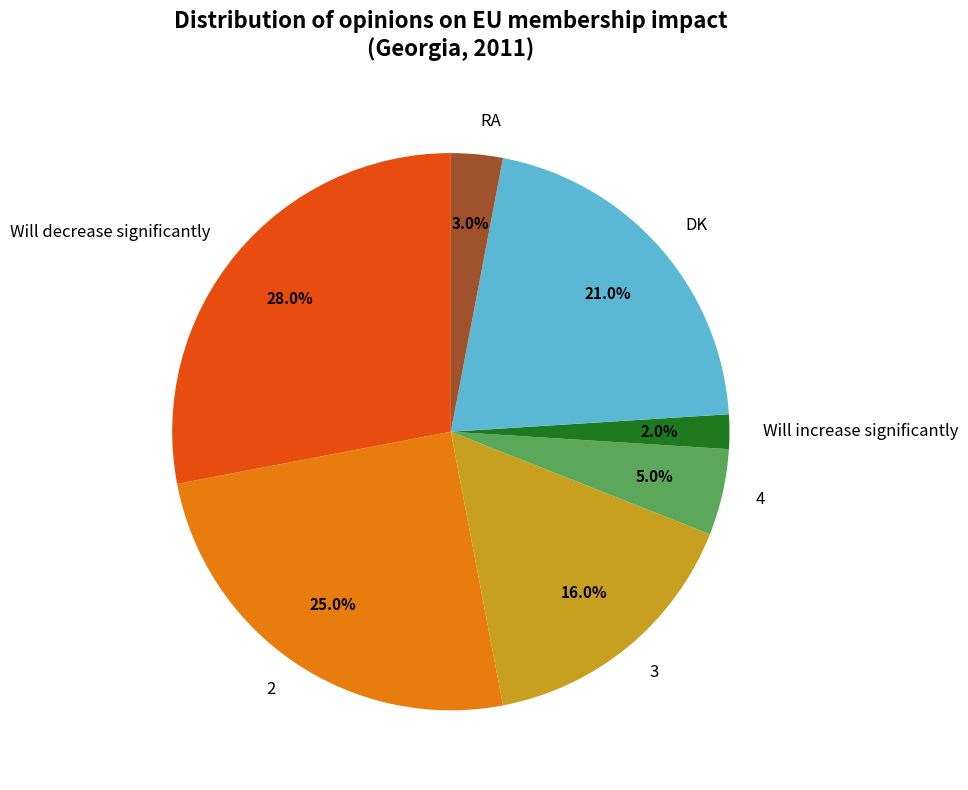

True or false: DK accounts for 21% of the total.

True